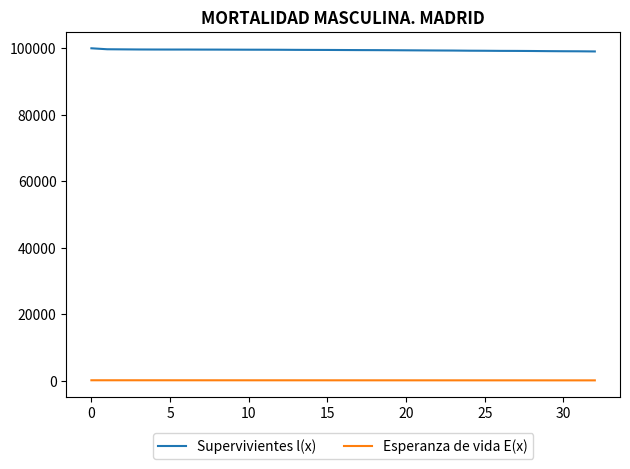

Rank the series by their maximum value, from highest to lowest.

Supervivientes l(x), Esperanza de vida E(x)